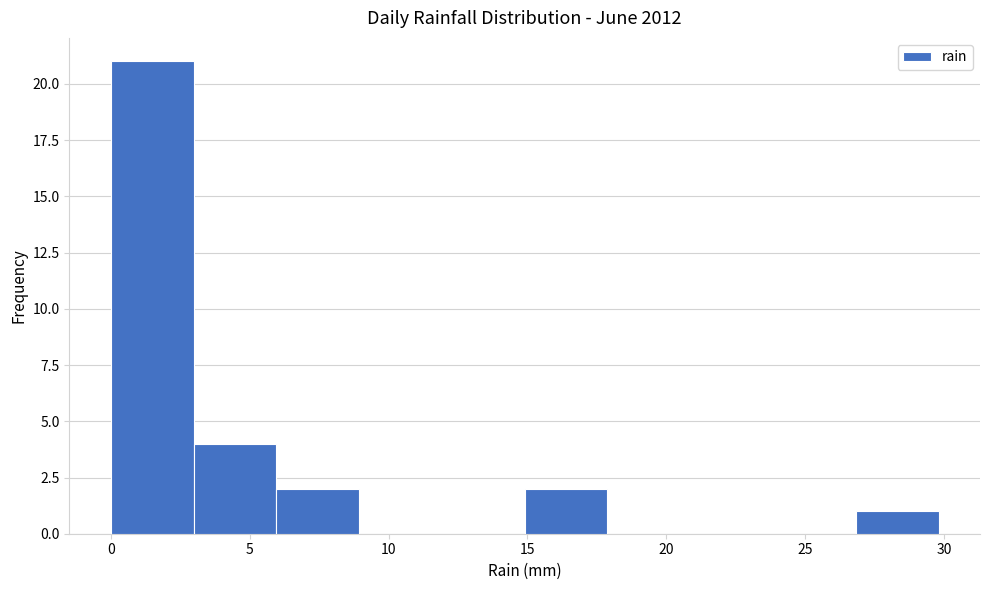

Which range on the x-axis has the tallest bar?

0 to 3